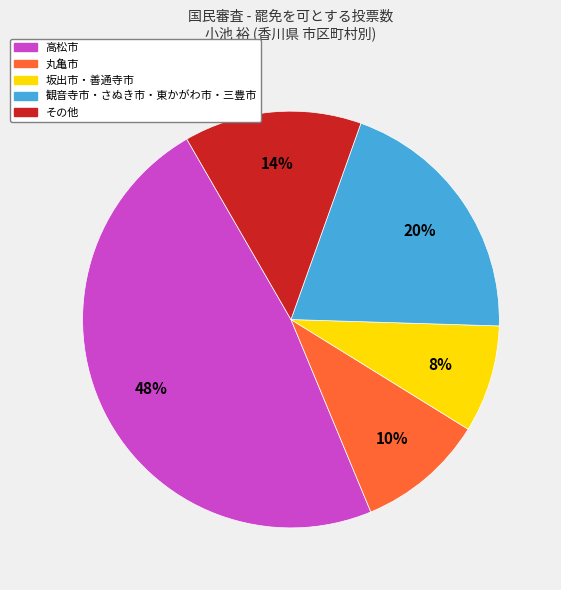

Does any single category account for the majority?

No